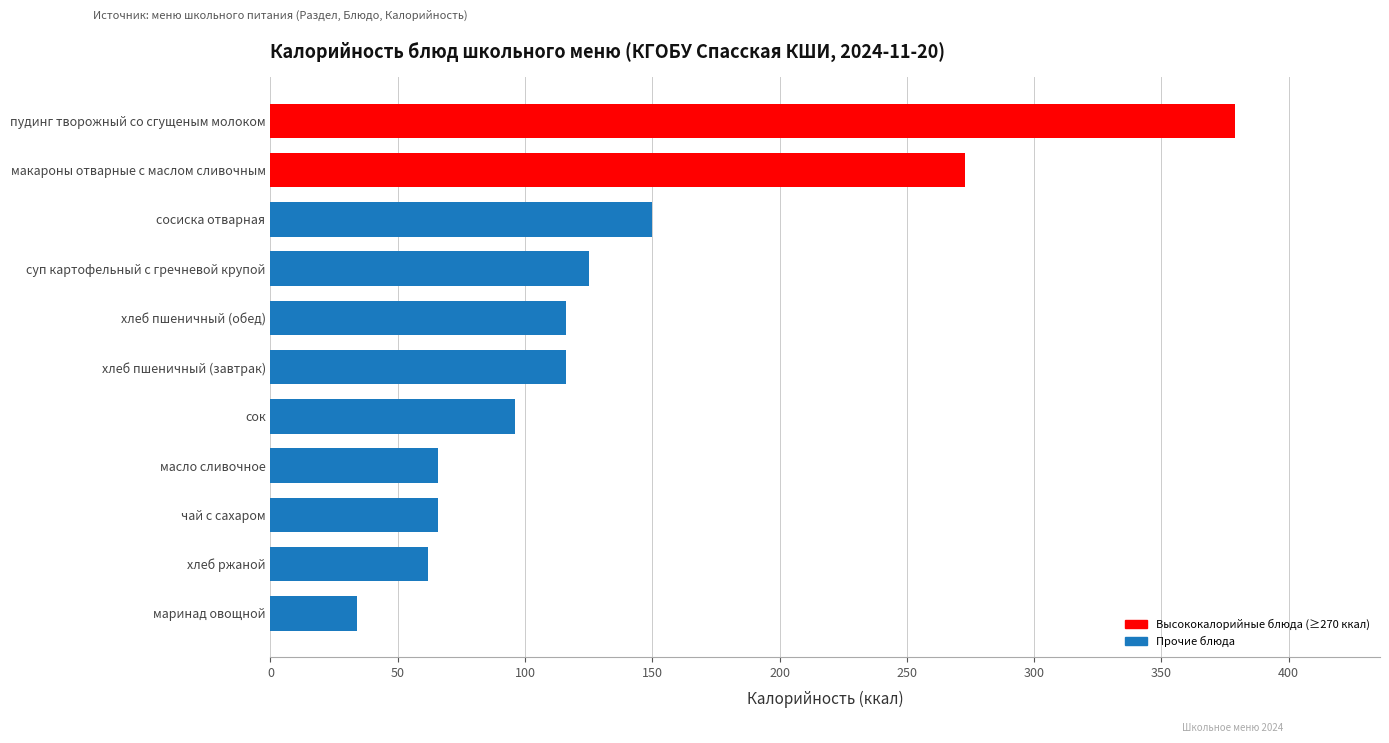

At which category does the chart reach its minimum across all series?

маринад овощной